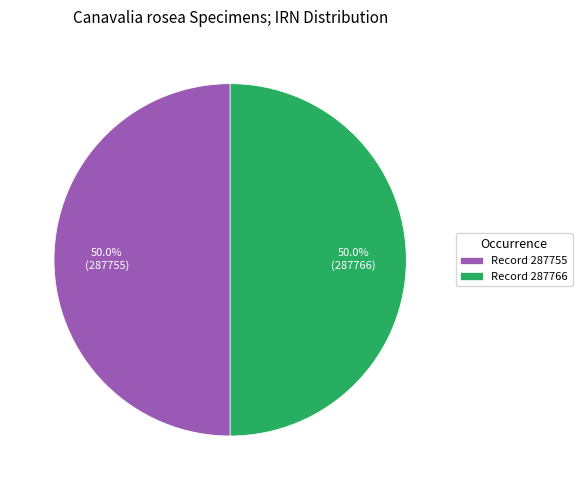

How many segments does this pie chart have?

2